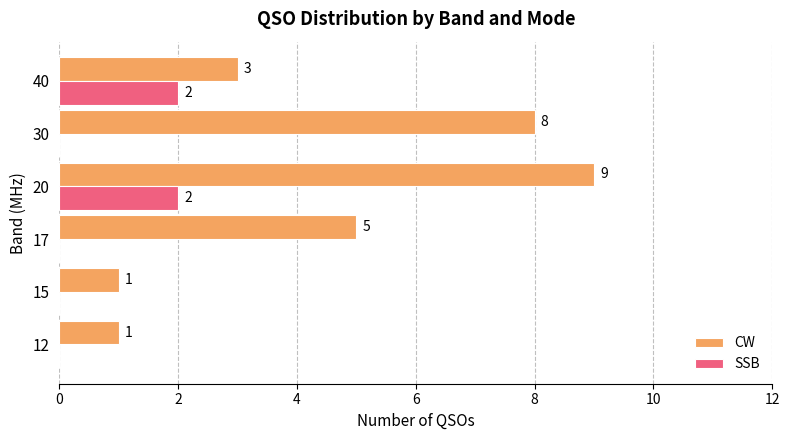

Which category has the highest value across all series?

20